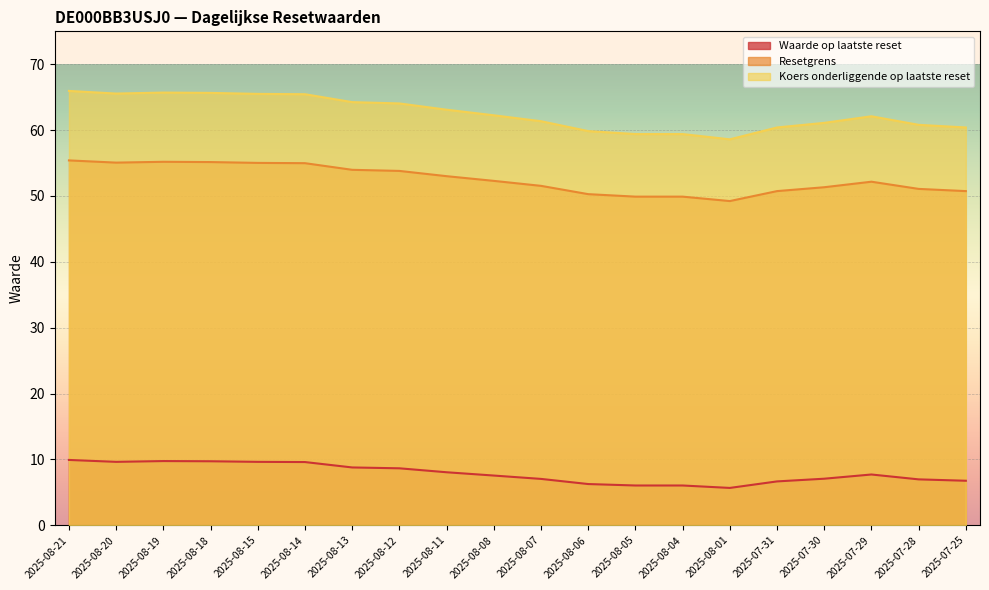

What is the value of the Resetgrens point at the 20th from the left?

50.7